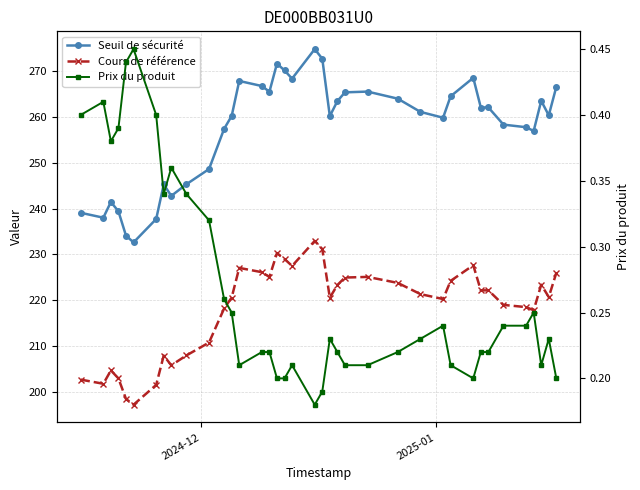

True or false: Cours de référence and Seuil de sécurité intersect in this chart.

False